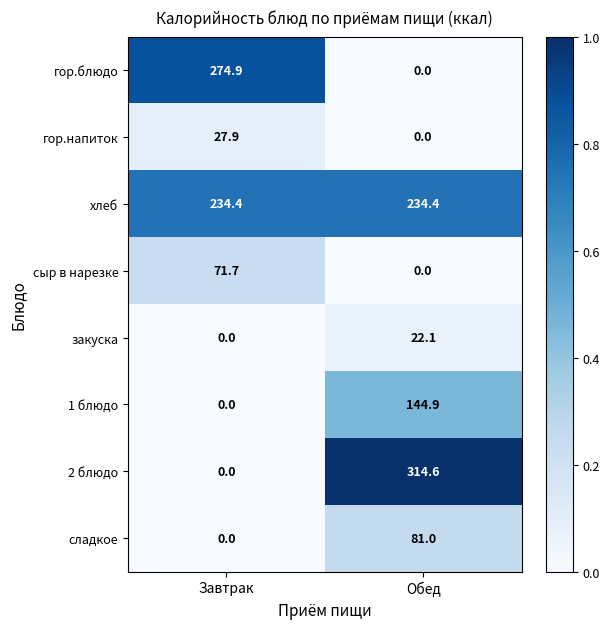

What is the total value across all series at Обед?

797.0